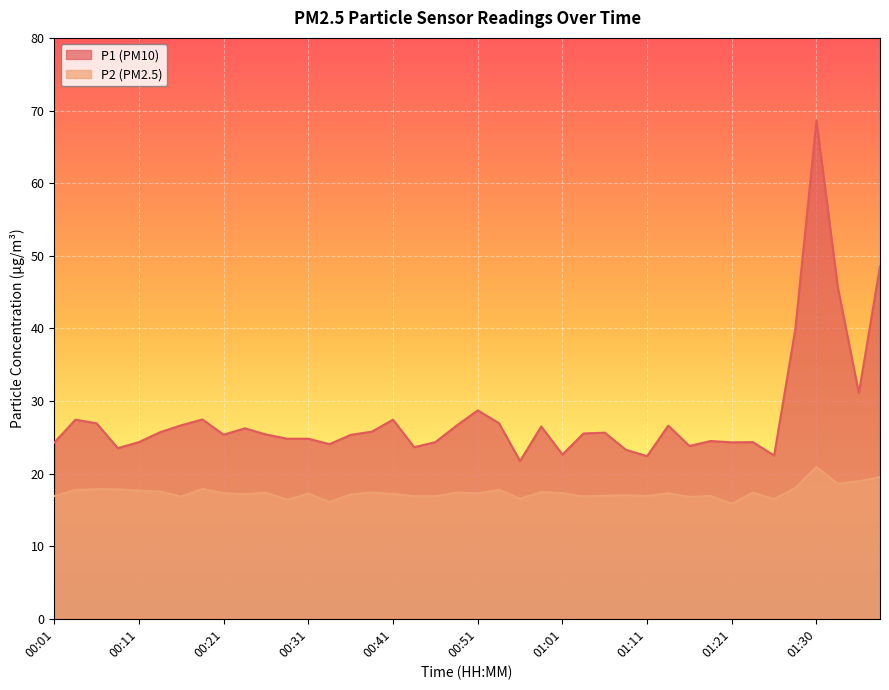

True or false: P2 has a value of 9.1 at 01:08.

False